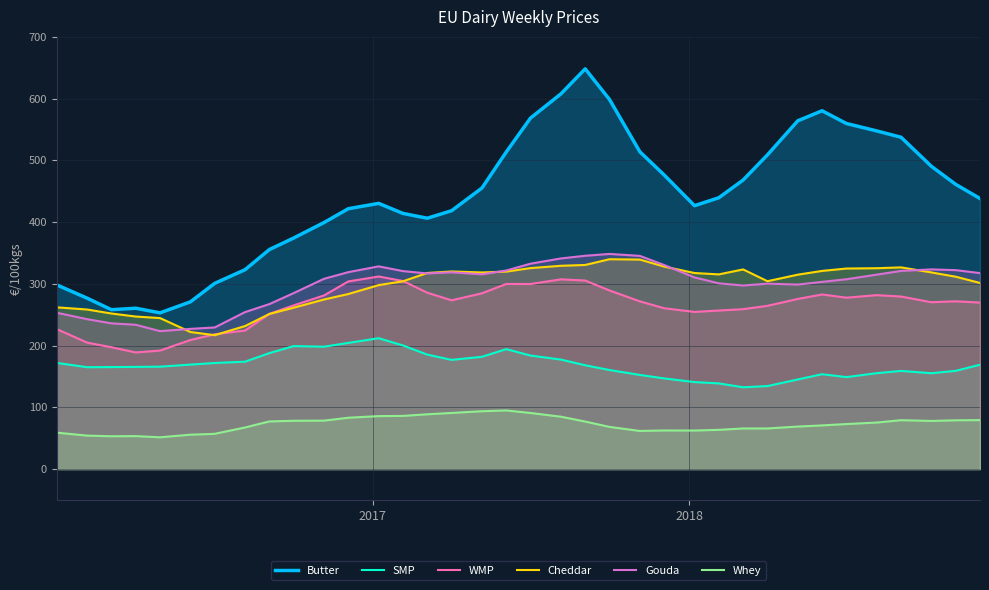

True or false: WMP and Butter intersect in this chart.

False